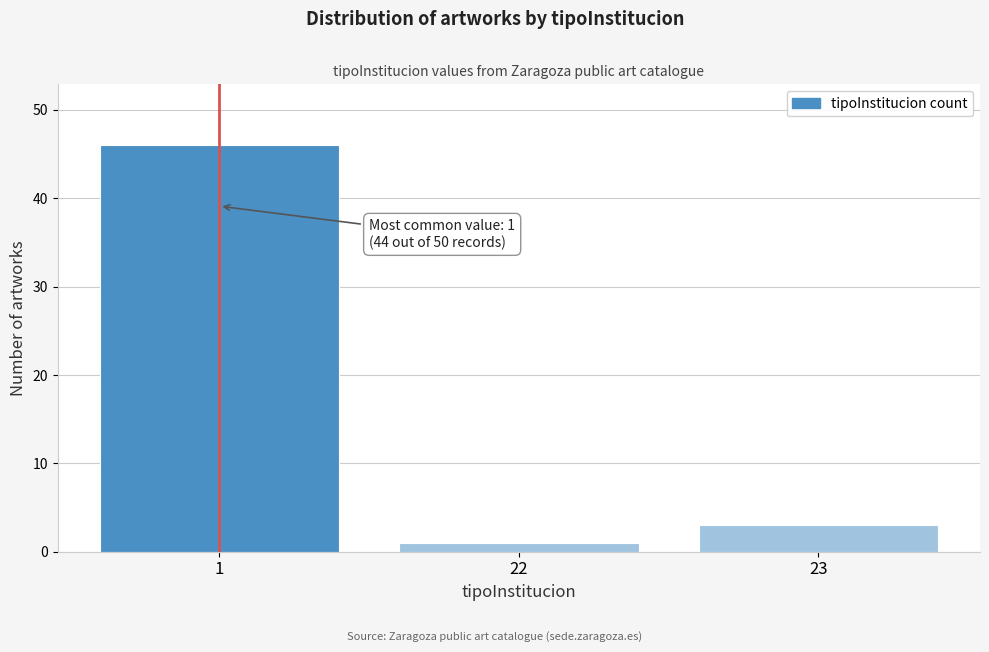

Reading left to right, what are all the values shown in this chart?

1=46	22=1	23=3